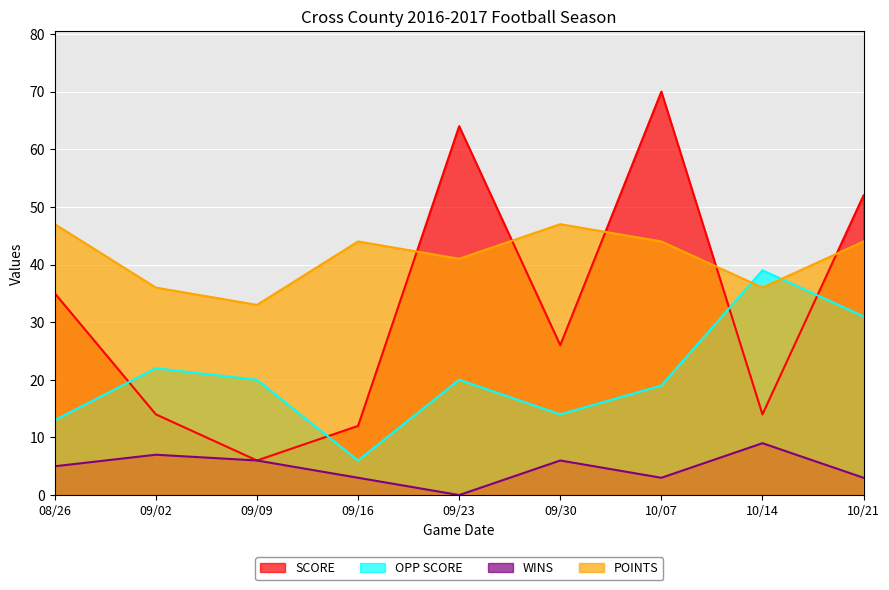

The WINS series shows 5 at 09/16. True or false?

False